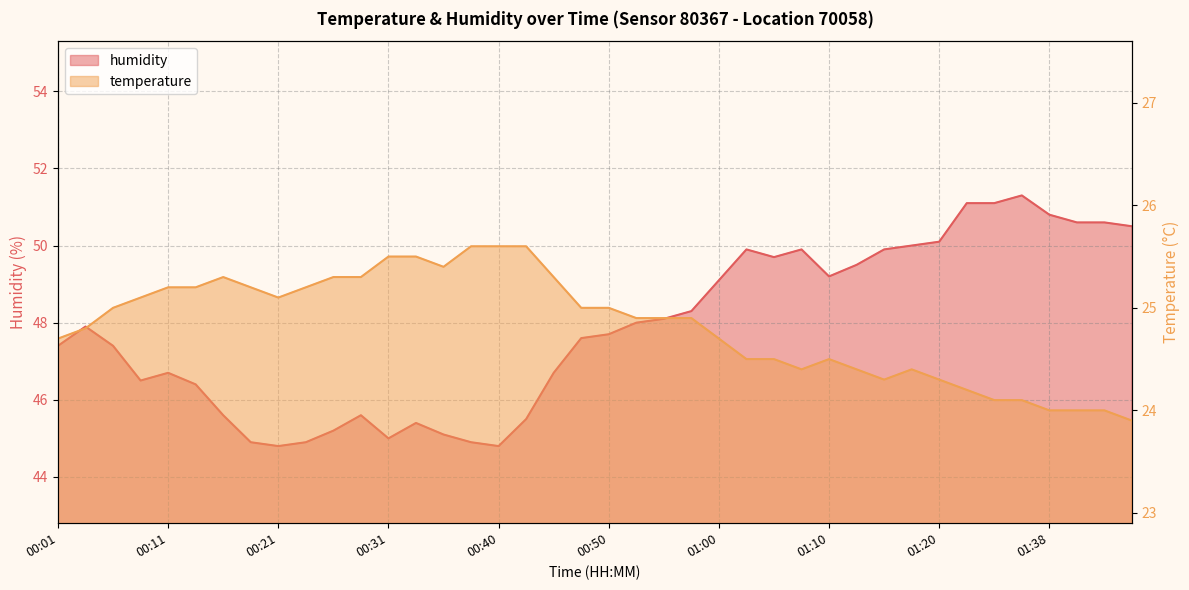

What is the total value across all series at 00:31?

70.5